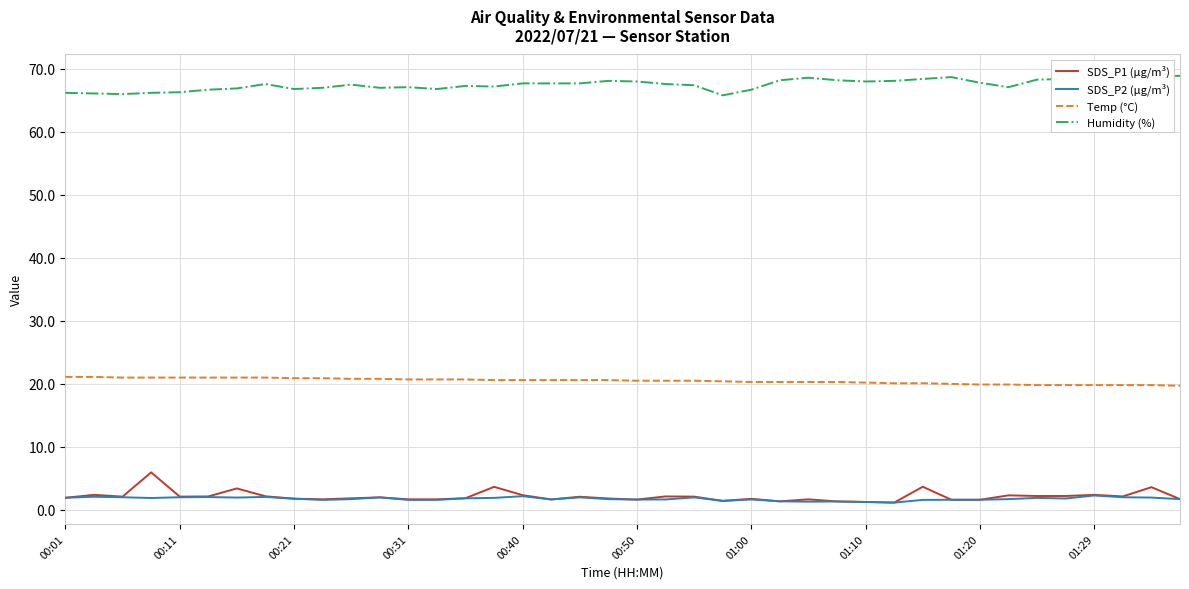

Which series has the widest spread of values?

SDS_P1 (µg/m³)